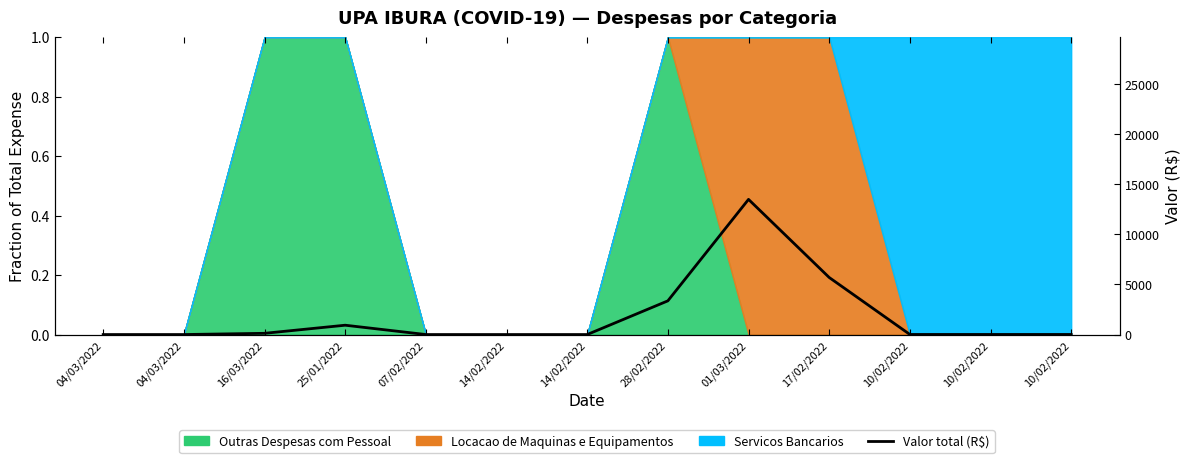

How many positive values are there?

8